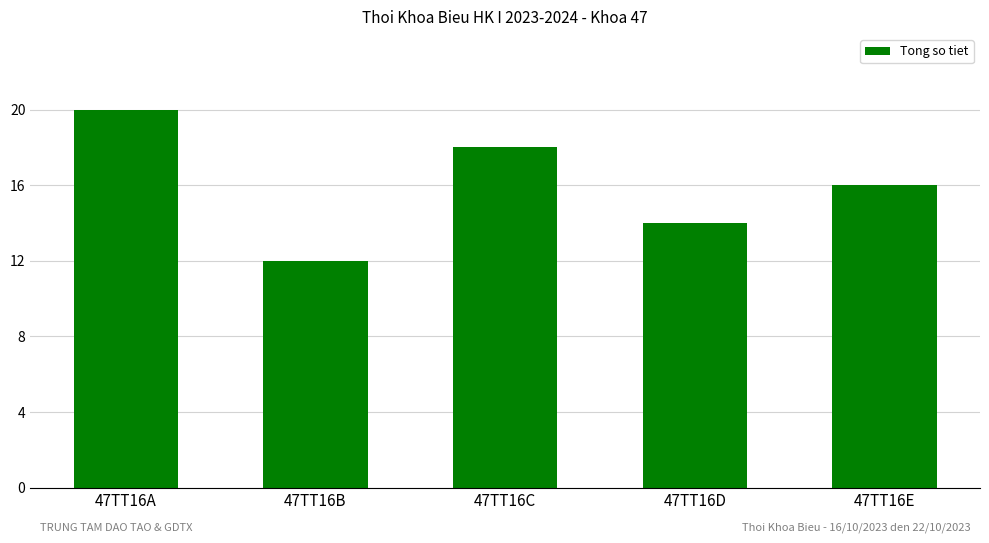

What is the difference between the maximum and minimum values?

8